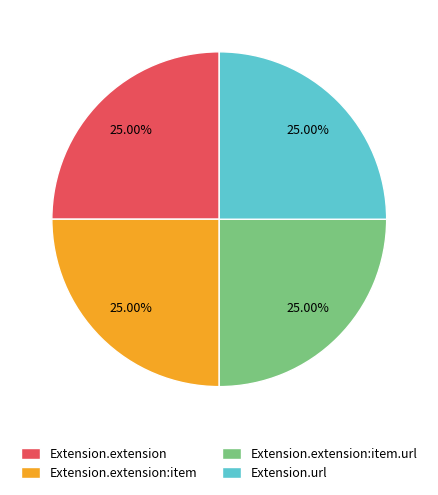

Does any single category account for the majority?

No